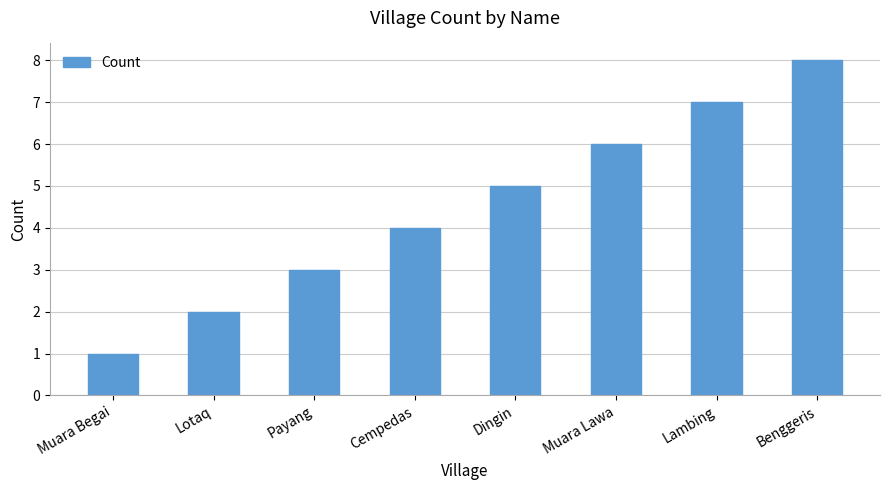

Count the values in the range 3 to 7.

5